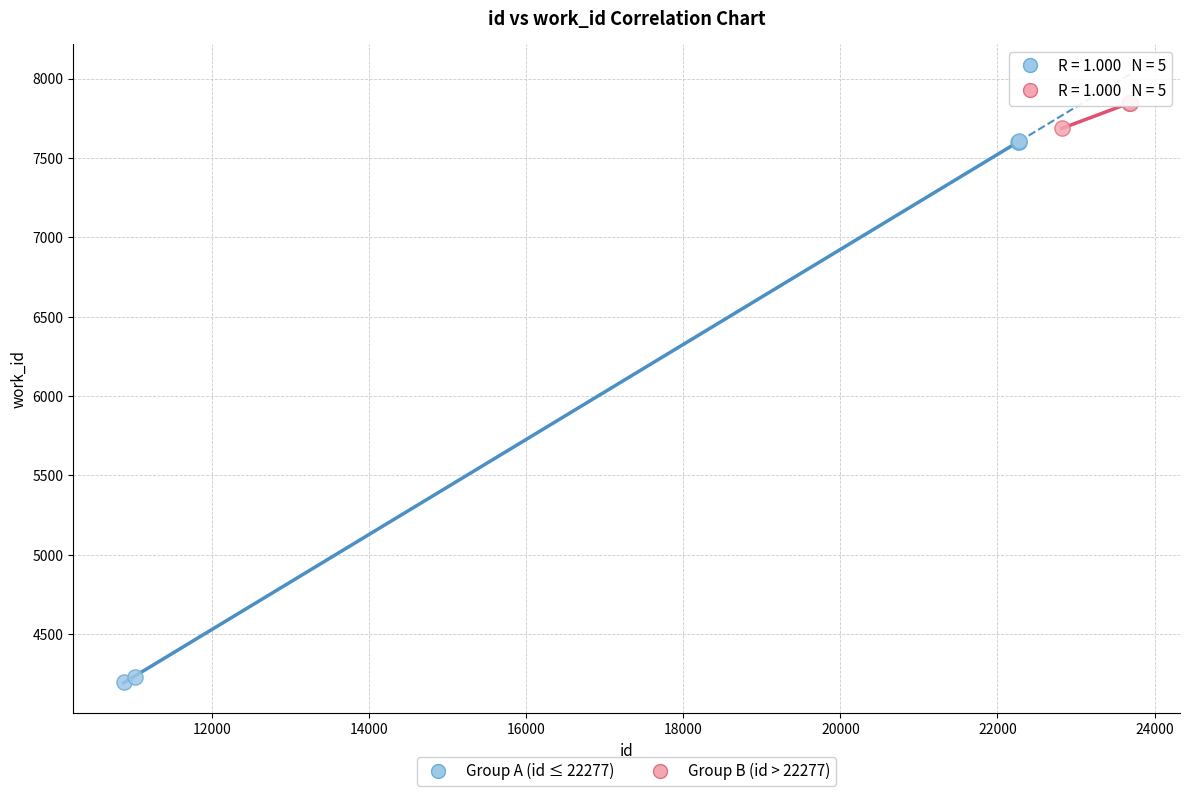

Which series has the widest spread of Y values?

Group A (id ≤ 22277)